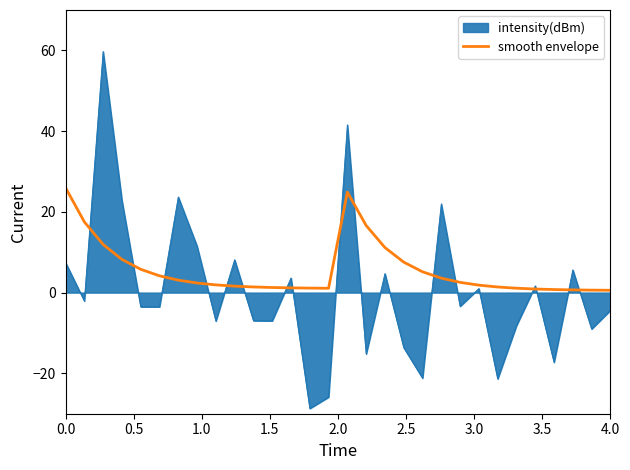

What is the smallest value displayed?

-28.7